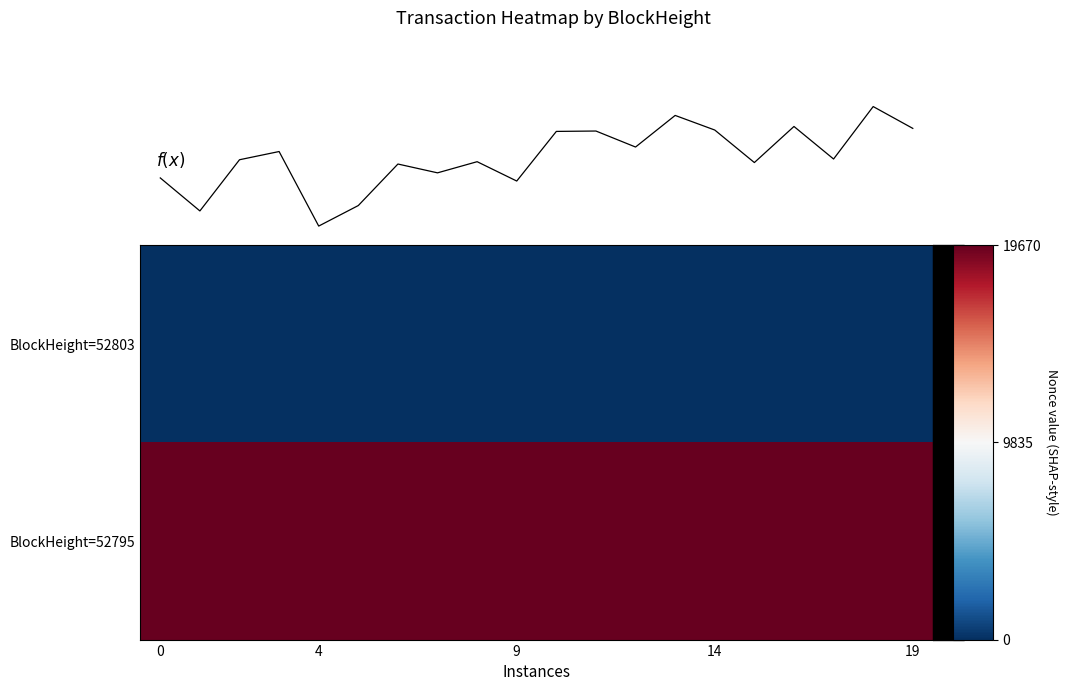

How many data points in f(x) are less than 2100?

3